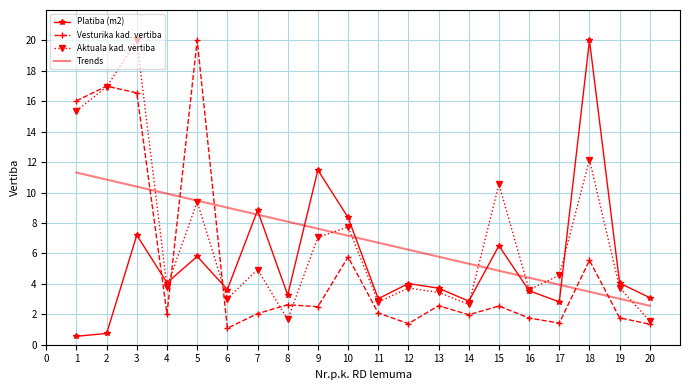

Is the value of Aktuala kad. vertiba at 15 greater than the value of Platiba (m2) at 11?

Yes